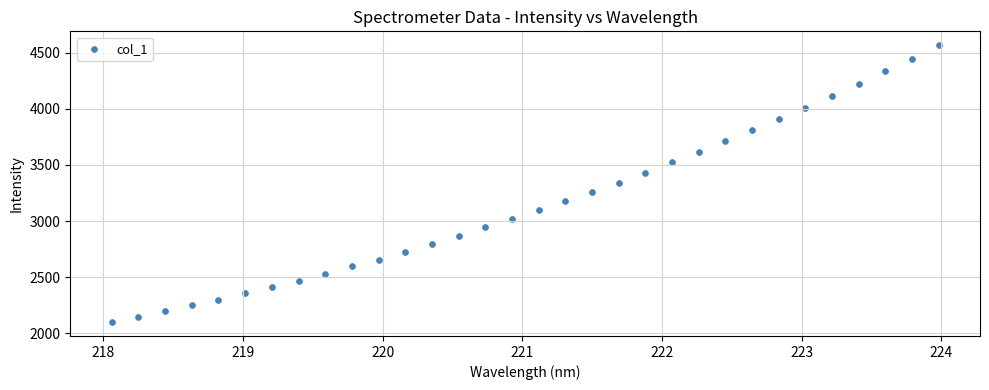

What is the range of X values (max minus min)?

5.9